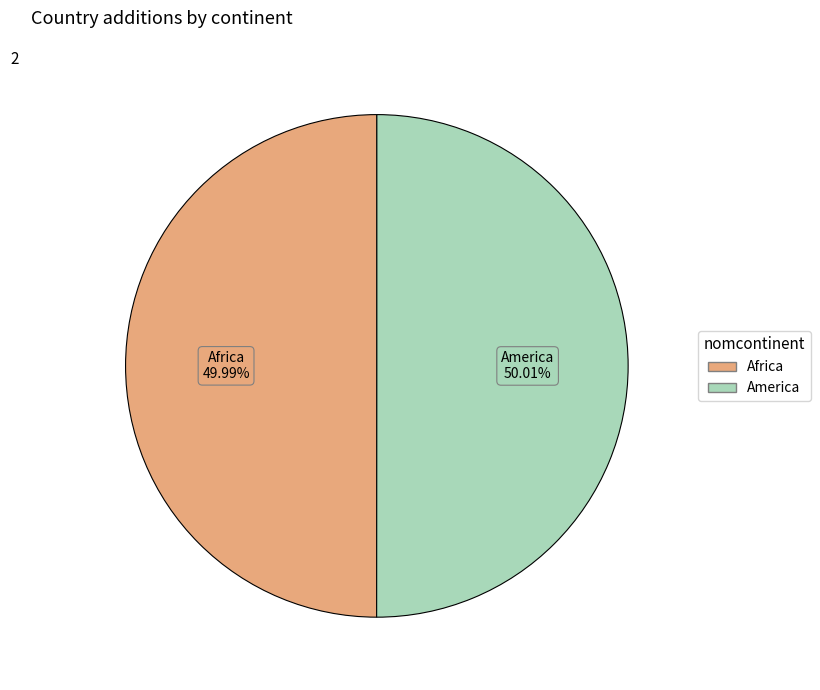

How much of the chart is everything except Africa?

50.0%